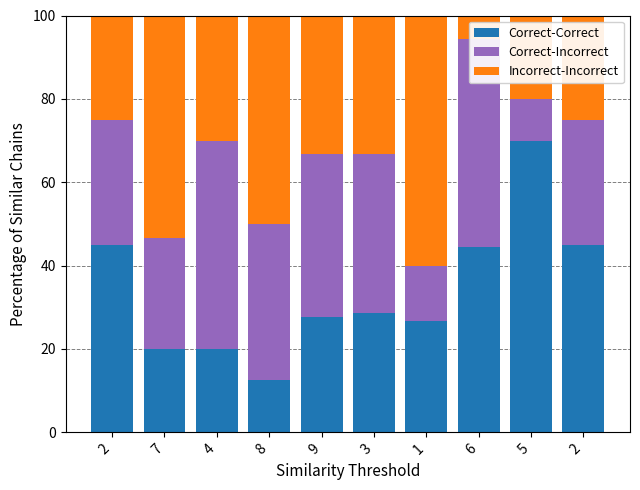

Count the number of categories in the chart.

10